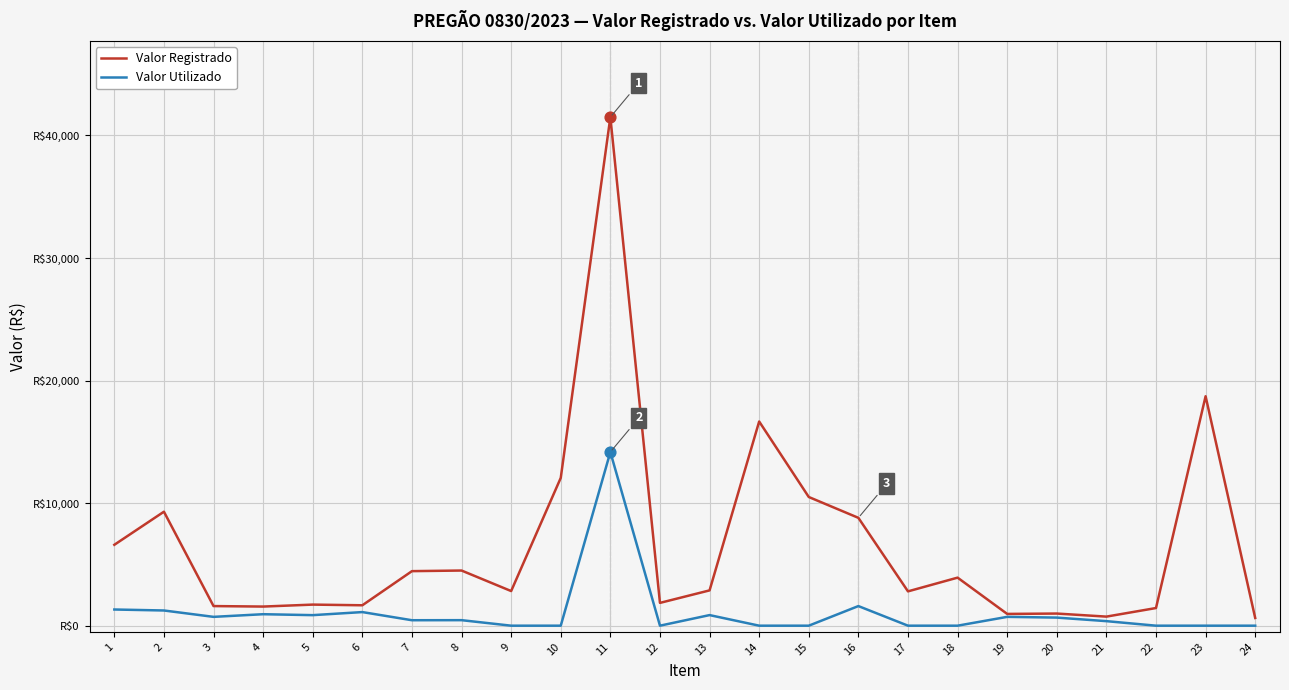

At how many categories does at least one series exceed 4954?

8